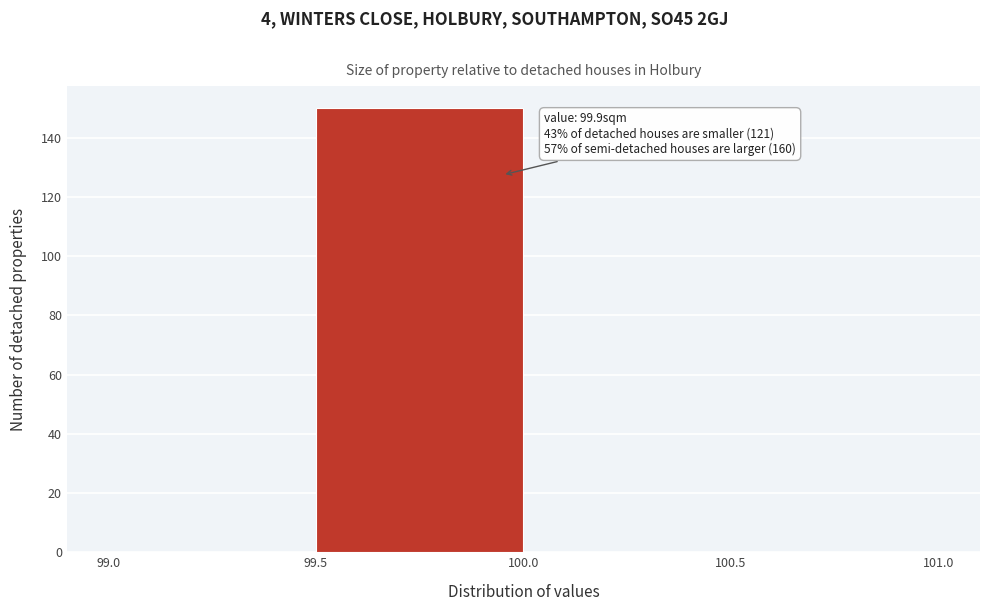

Which range on the x-axis has the tallest bar?

99.5 to 100.0